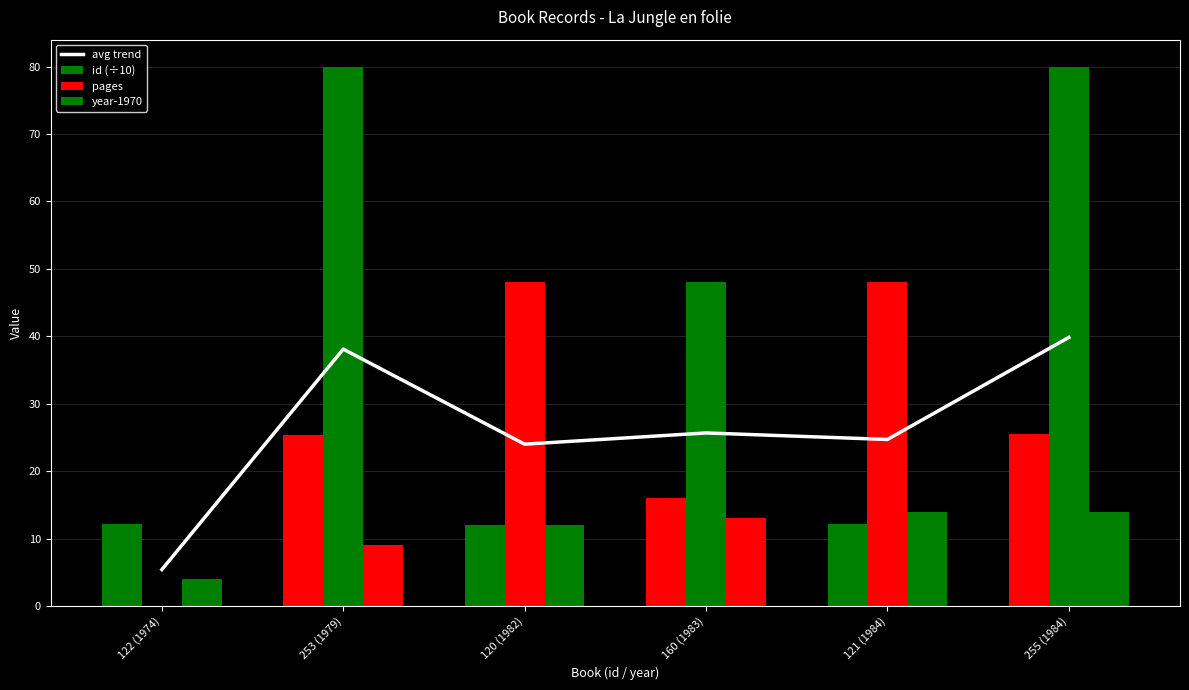

What are all the series names shown in the legend?

avg trend, id (÷10), pages, year-1970